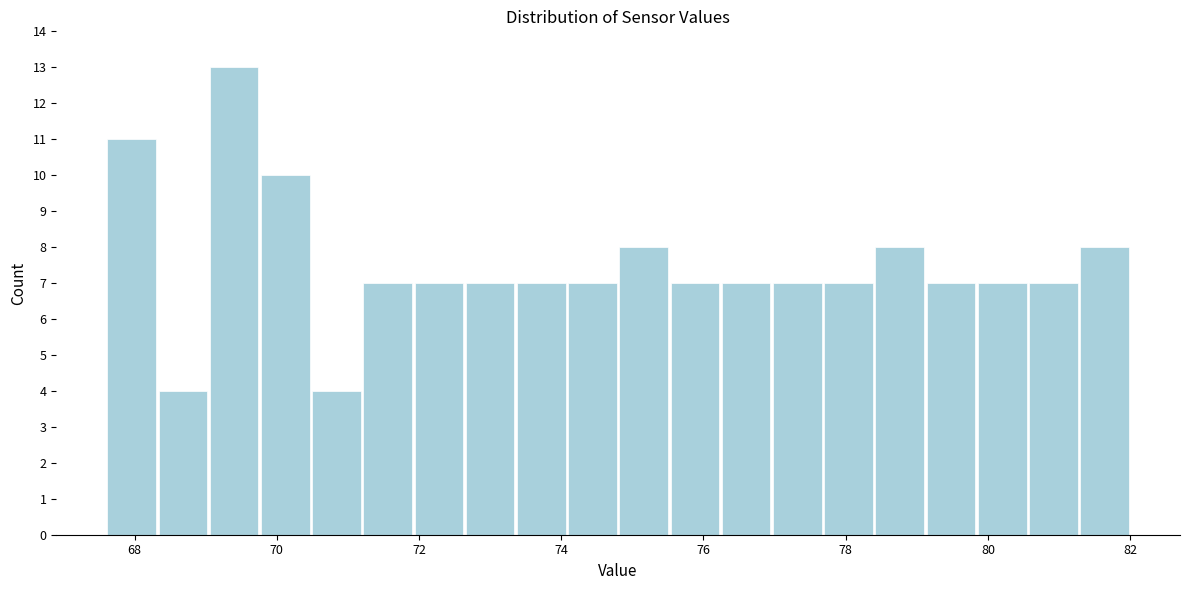

Around what value on the x-axis is the tallest bar? Give the approximate position of its centre, as read against the axis.

69.4